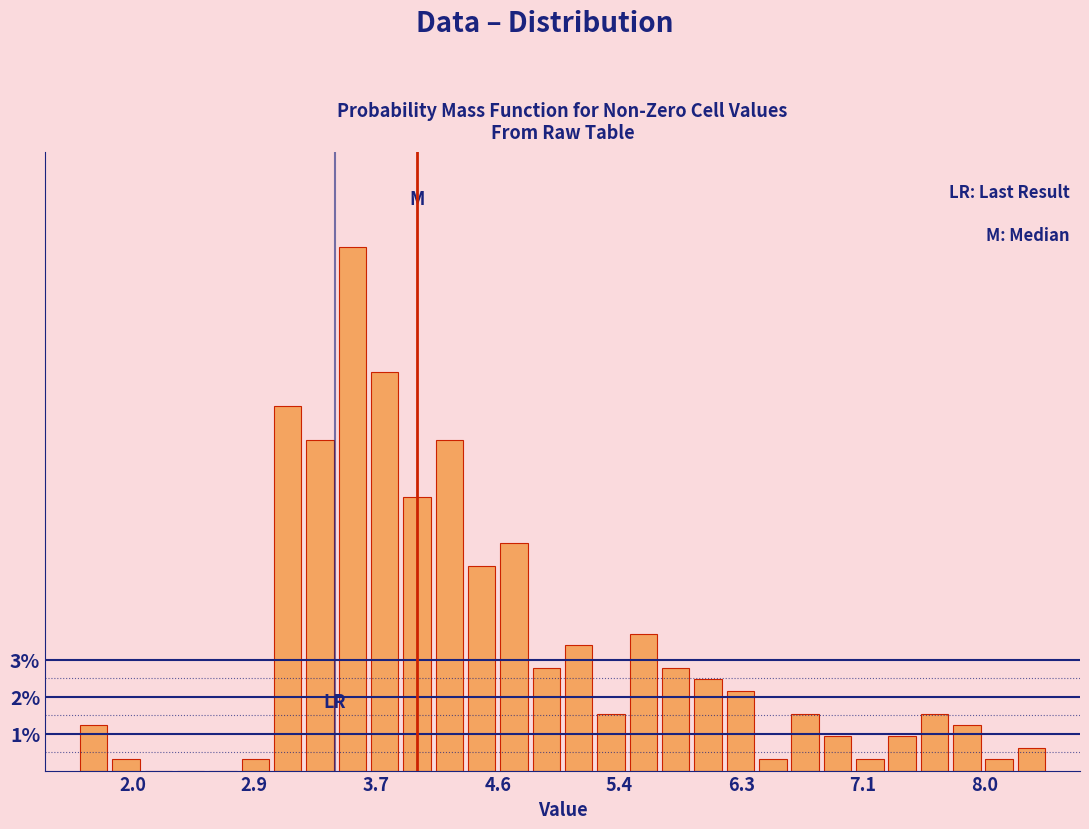

Read against the x-axis, roughly where is the centre of the tallest bar?

3.5